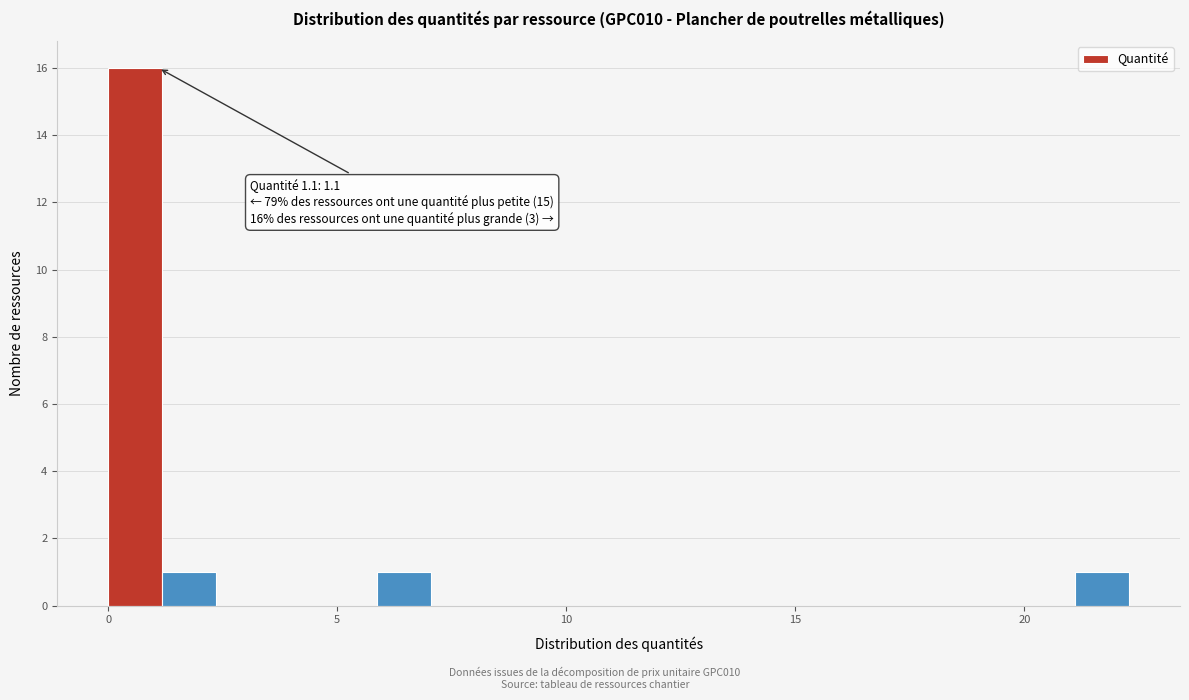

Around what value on the x-axis is the tallest bar? Give the approximate position of its centre, as read against the axis.

0.5